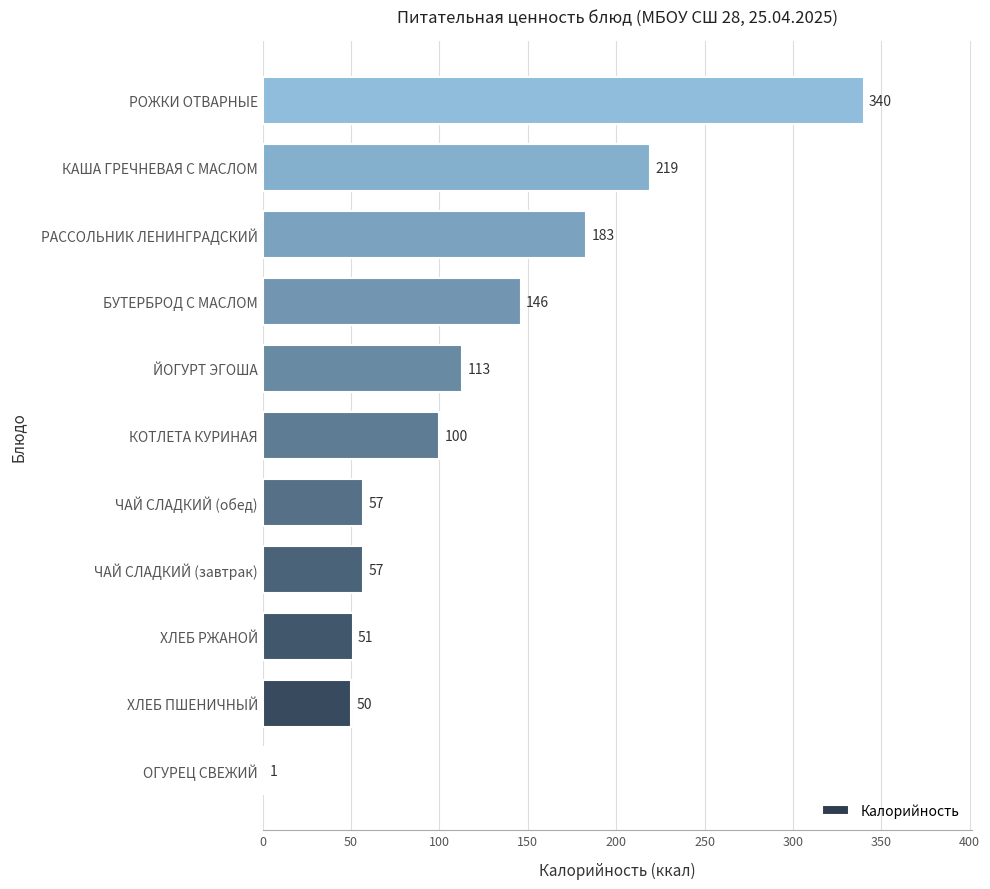

Which category has the highest value across all series?

РОЖКИ ОТВАРНЫЕ